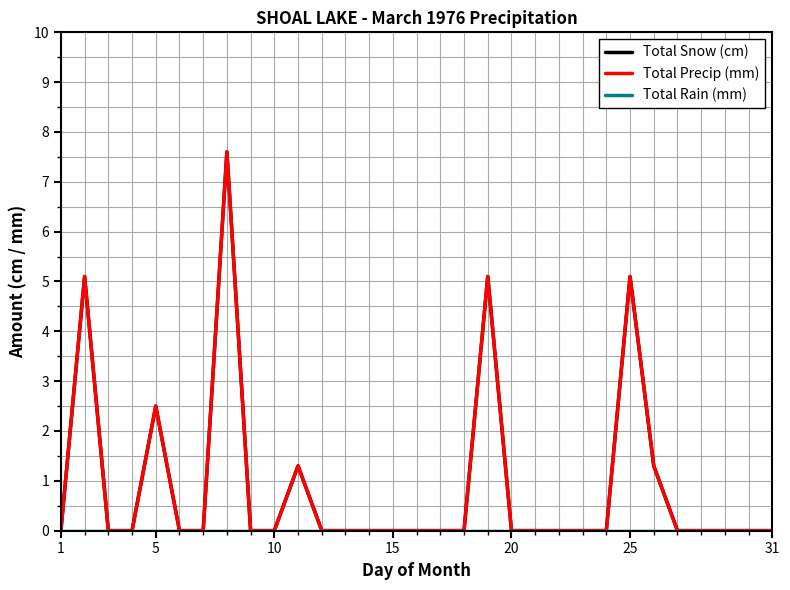

Does the chart have visible grid lines?

Yes